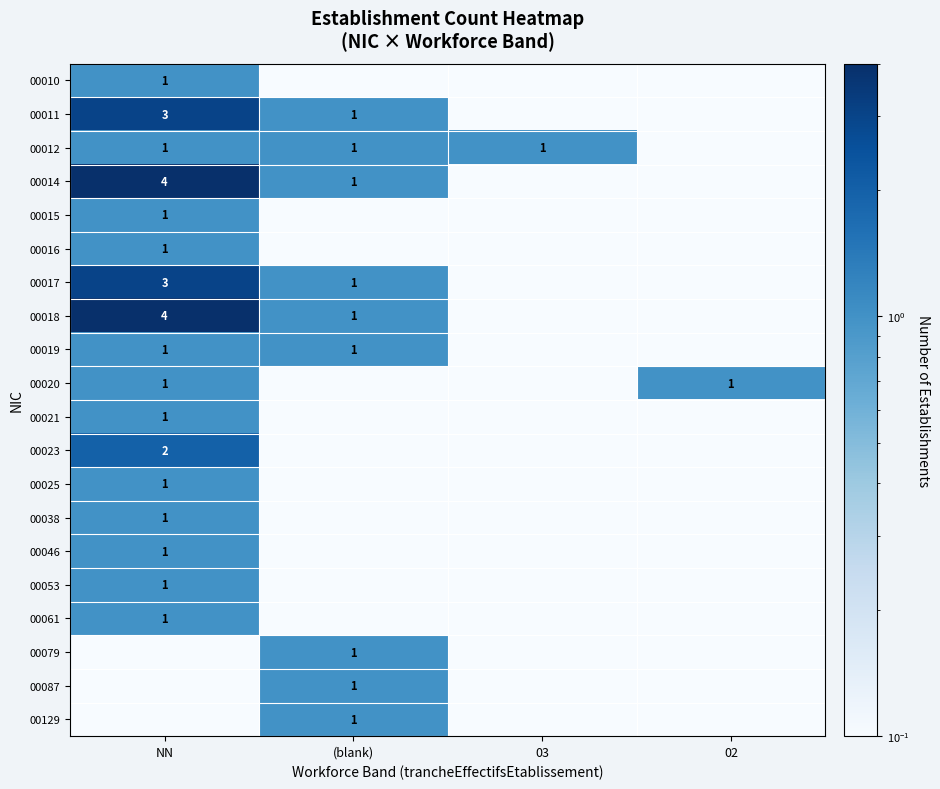

Which category has the highest value across all series?

NN